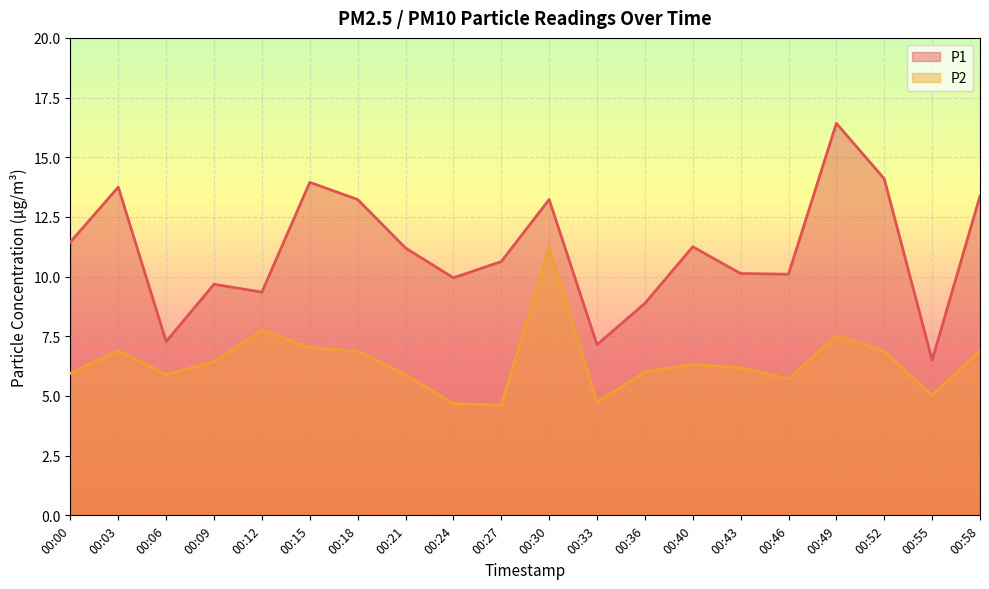

How many data points in P2 are above 6?

11